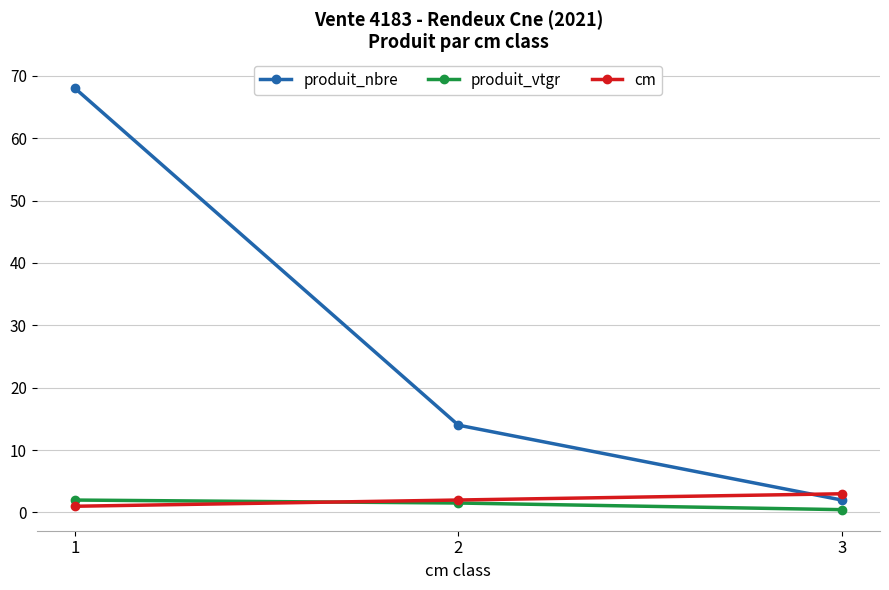

Does the chart display data point markers on the line(s)?

Yes